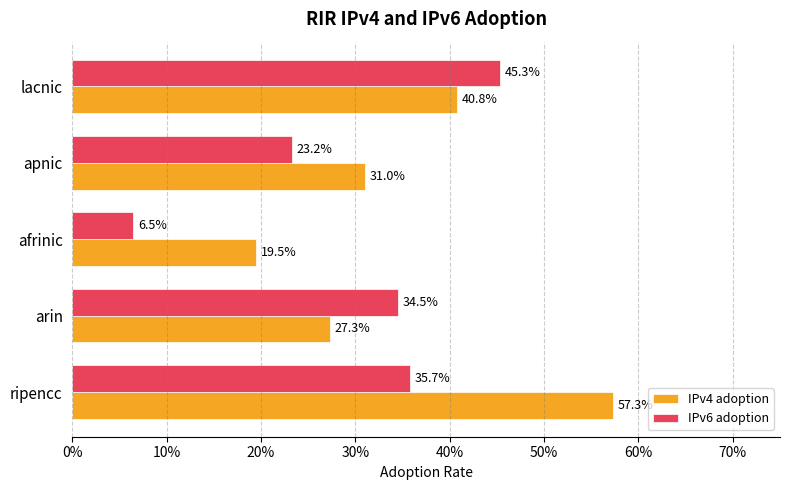

What position from the right is lacnic?

1